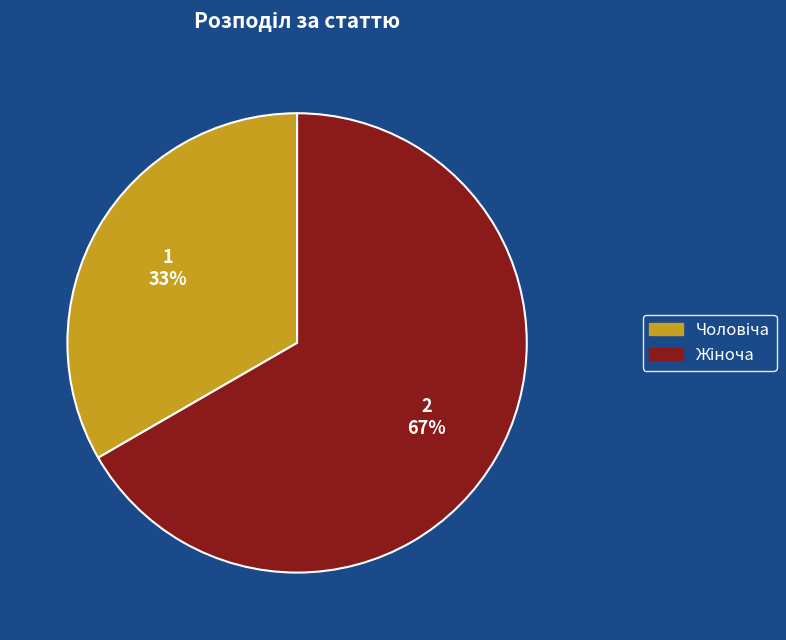

Is there a majority slice in this chart?

Yes